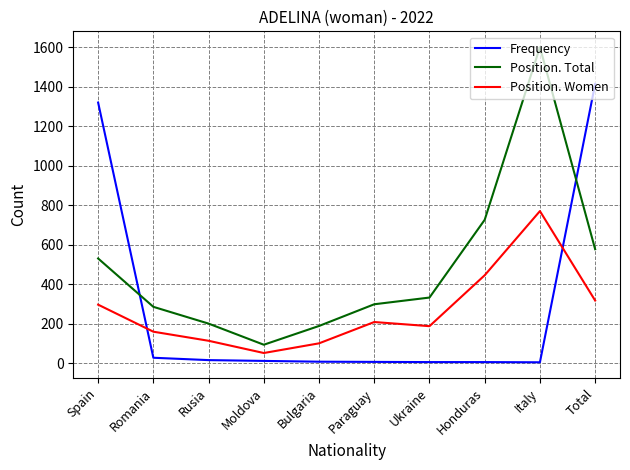

Which series has the largest total across all categories?

Position. Total